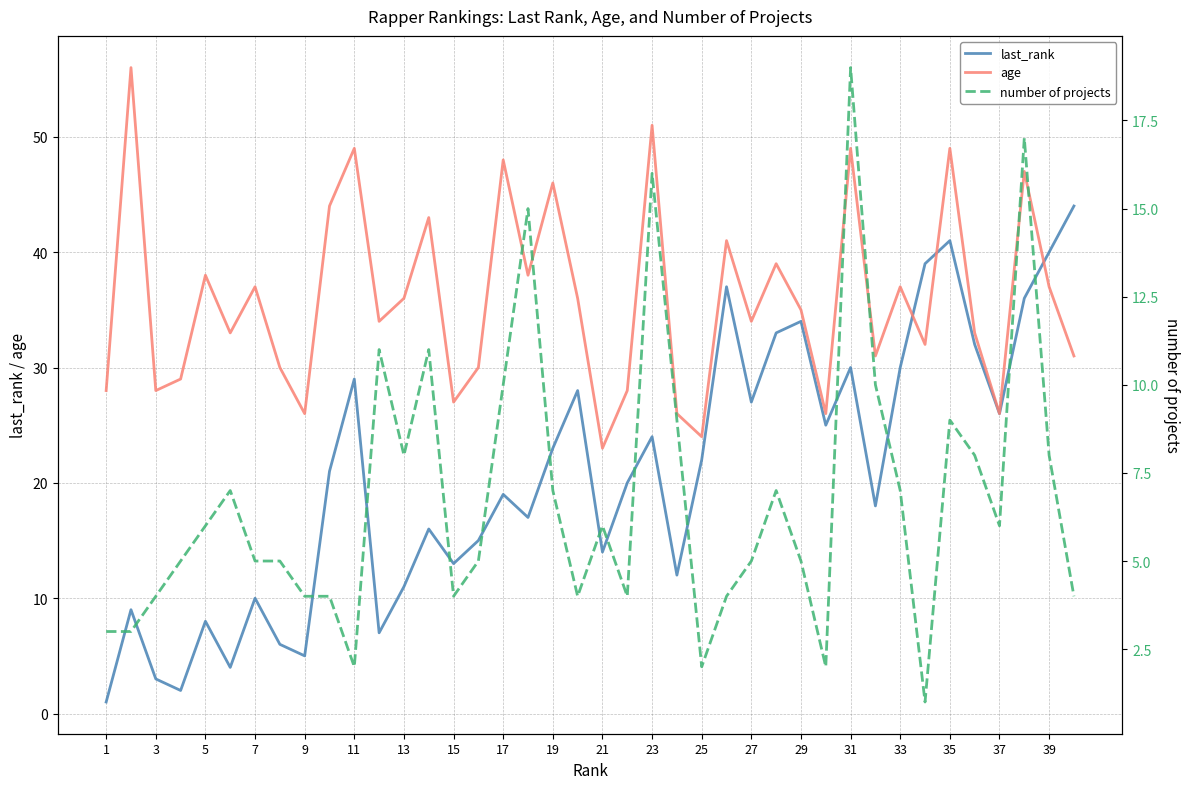

True or false: last_rank and number of projects cross at least once.

True